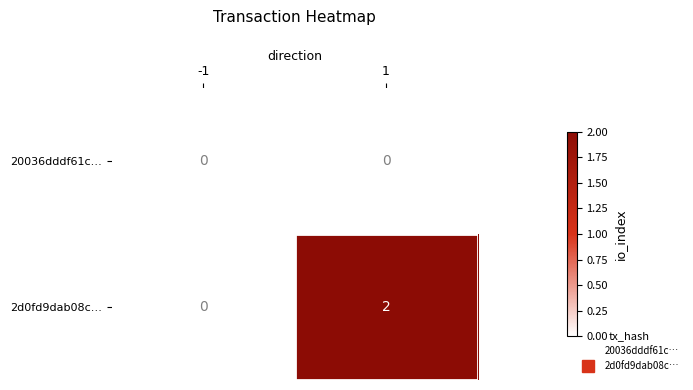

Reading right to left, transcribe all the data shown in this chart.

20036dddf61c…: 0	0
2d0fd9dab08c…: 2	0